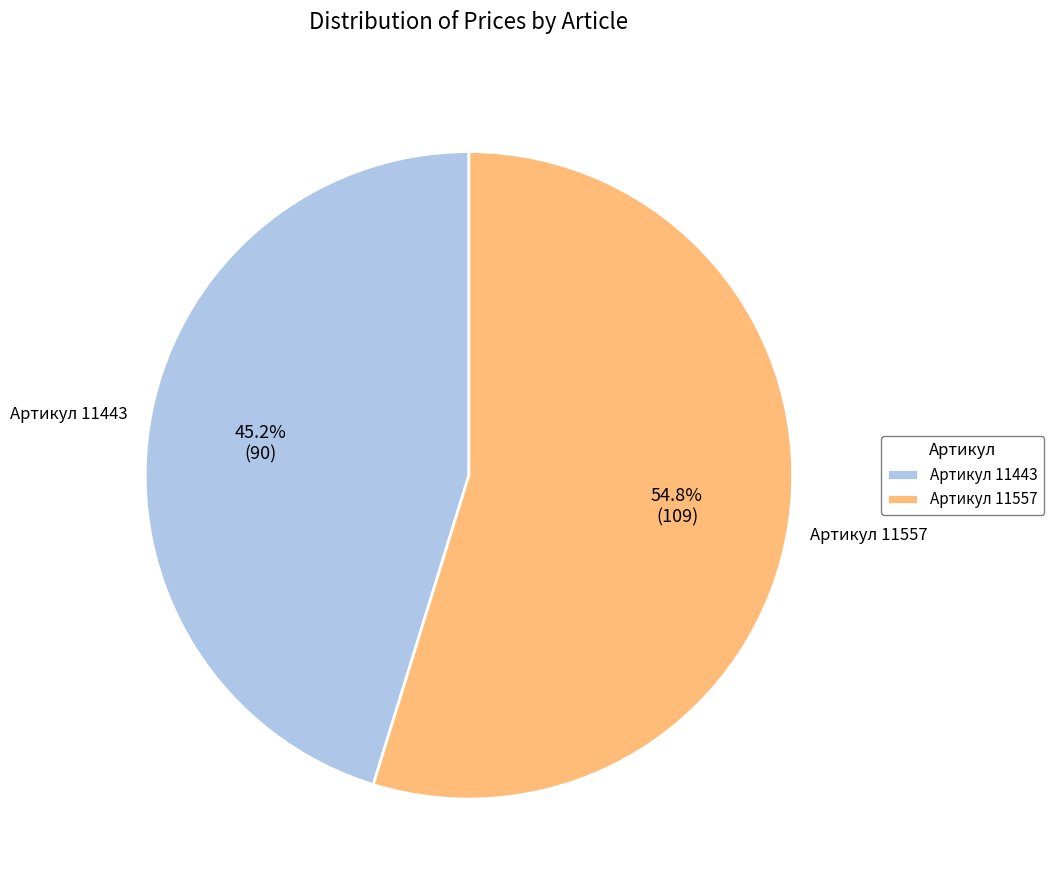

What is the largest slice in the pie chart?

Артикул 11557